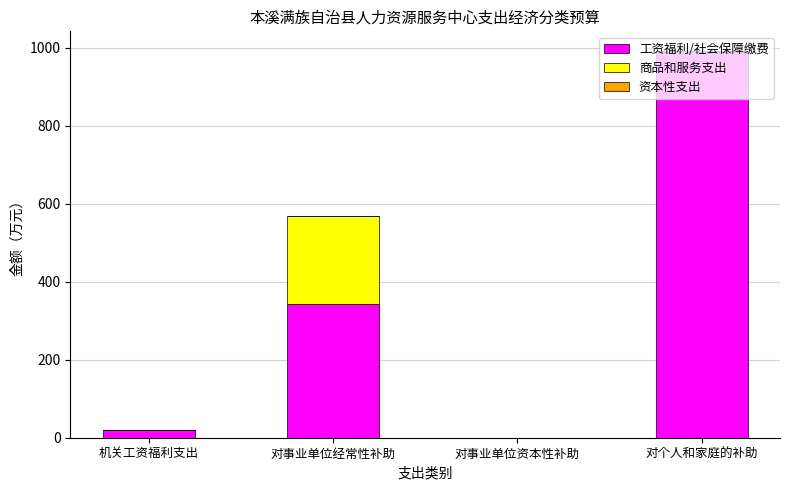

At which category is the sum across all series the highest?

对个人和家庭的补助